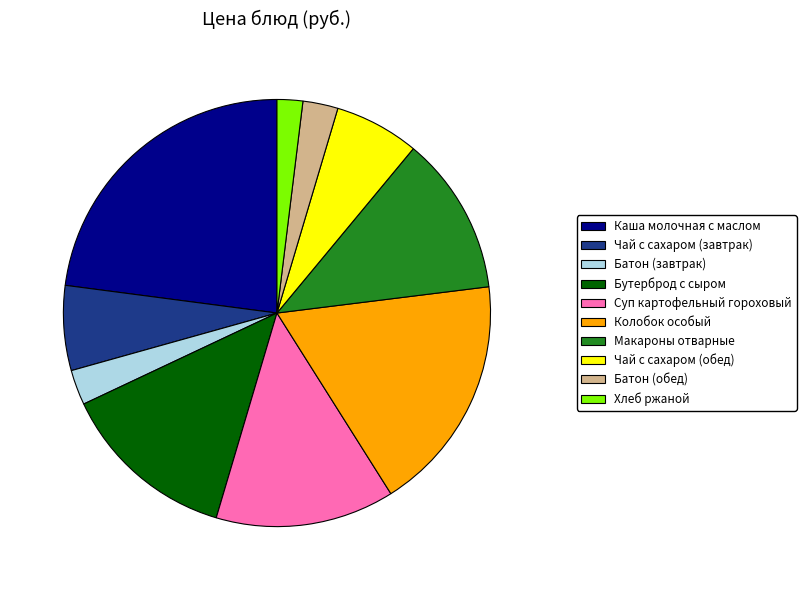

How many slices are in this pie chart?

10